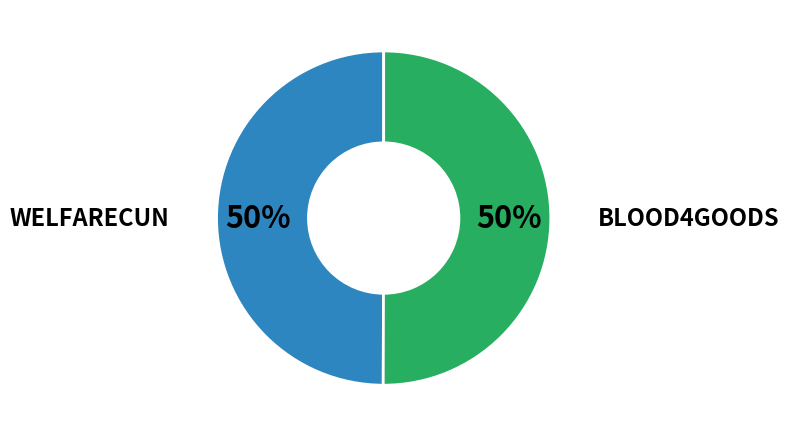

To the nearest percent, what is the average slice percentage?

50%